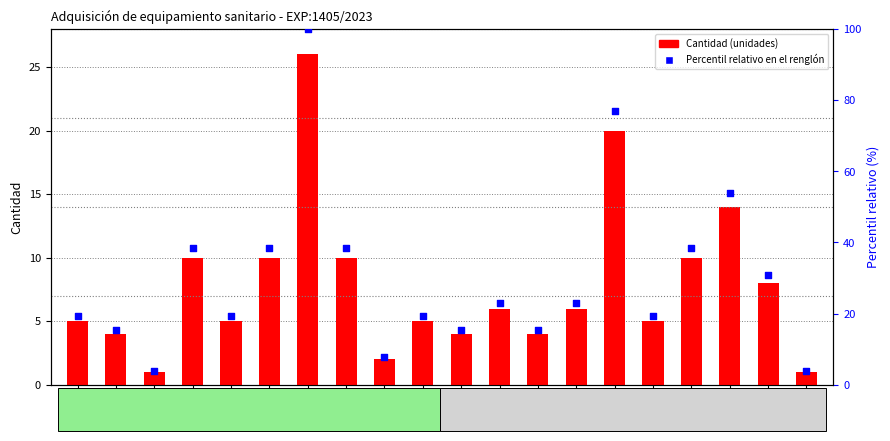

At how many categories does at least one series exceed 40?

3